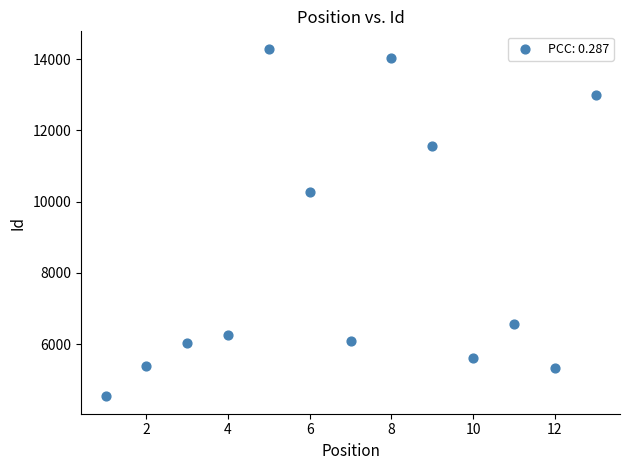

What Y value in the scatter plot is closest to 9416?

10272